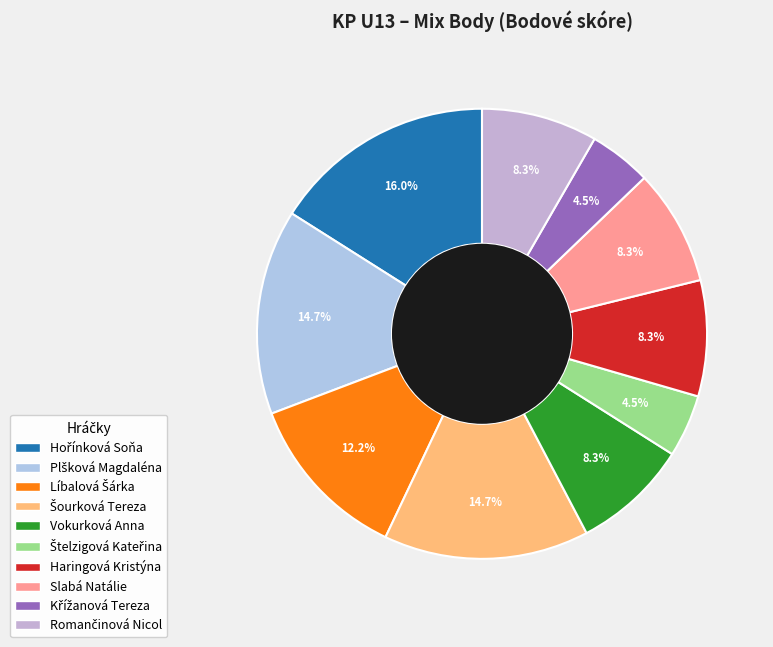

Is Štelzigová Kateřina the majority of the pie?

No